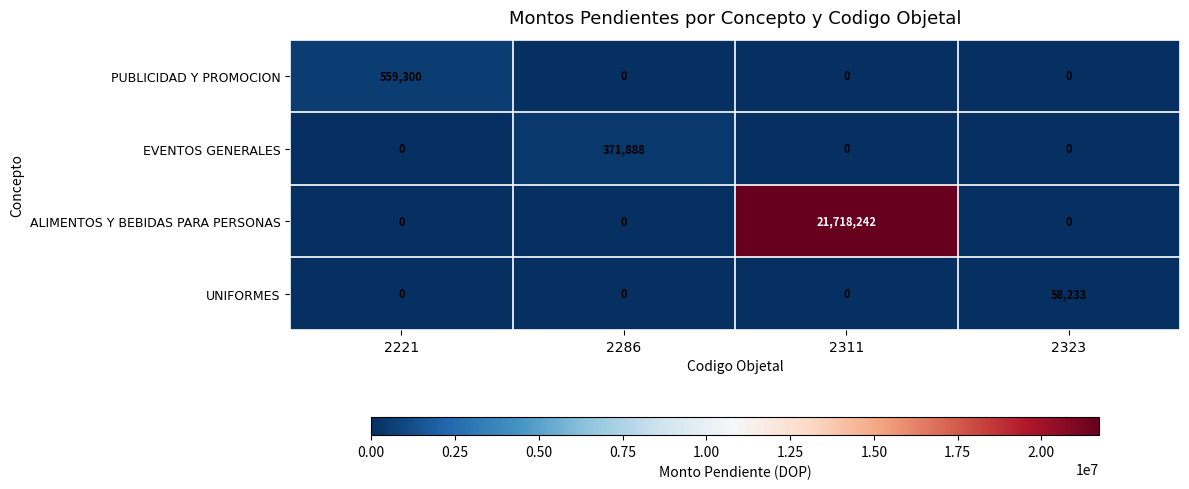

The value of EVENTOS GENERALES at 2221 is 0. True or false?

True